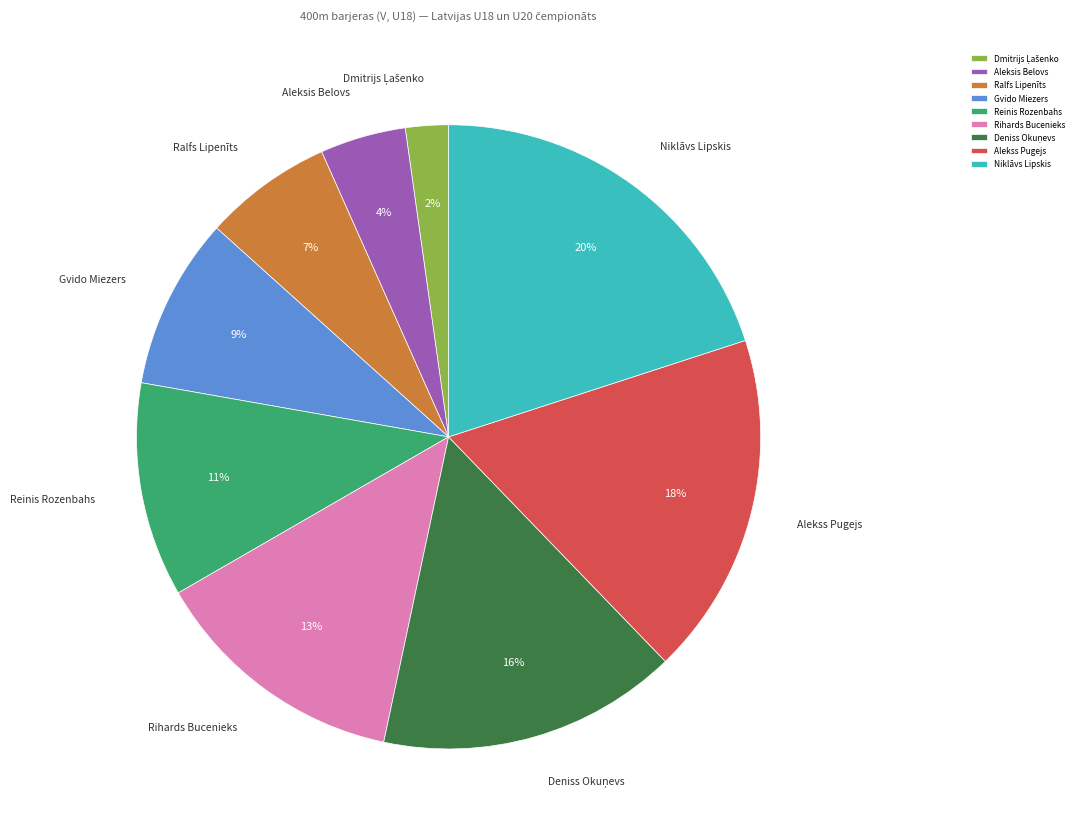

Does Reinis Rozenbahs account for over 50% of the chart?

No